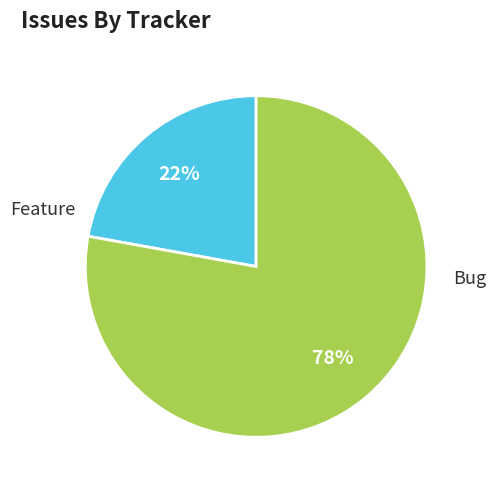

The Feature slice represents 22% of the pie. True or false?

True